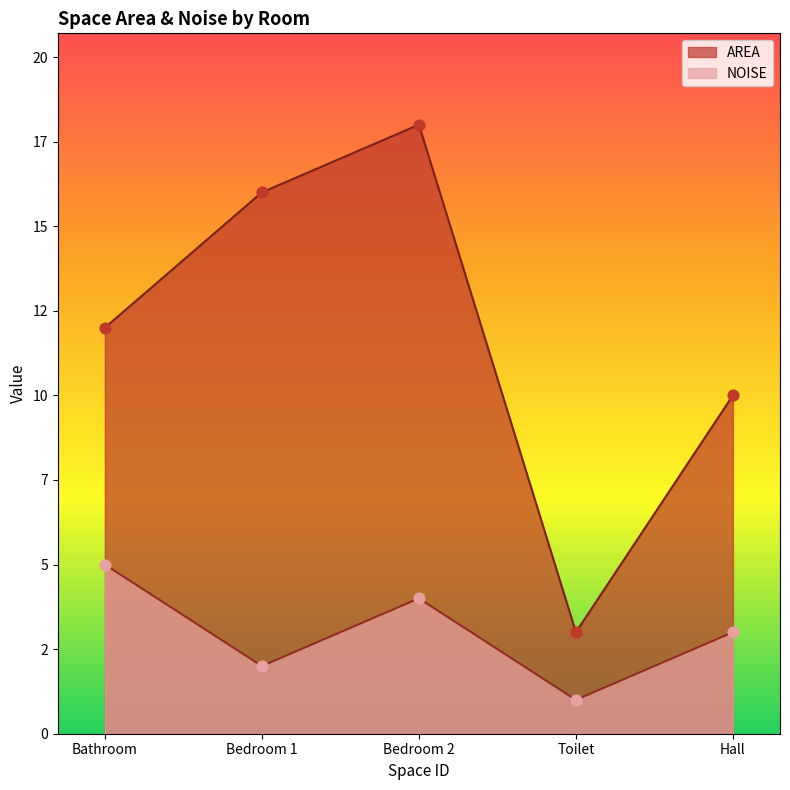

At how many categories does at least one series exceed 9?

4